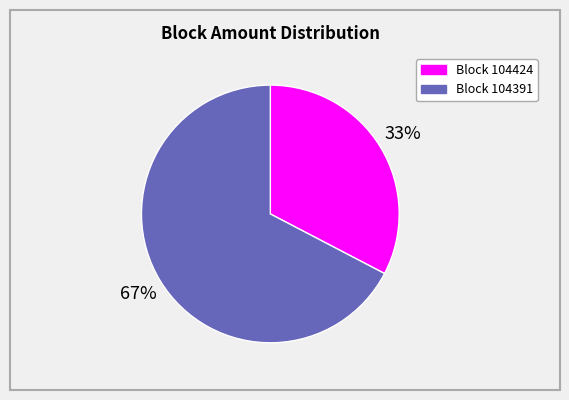

To the nearest percent, what is the average slice percentage?

50%